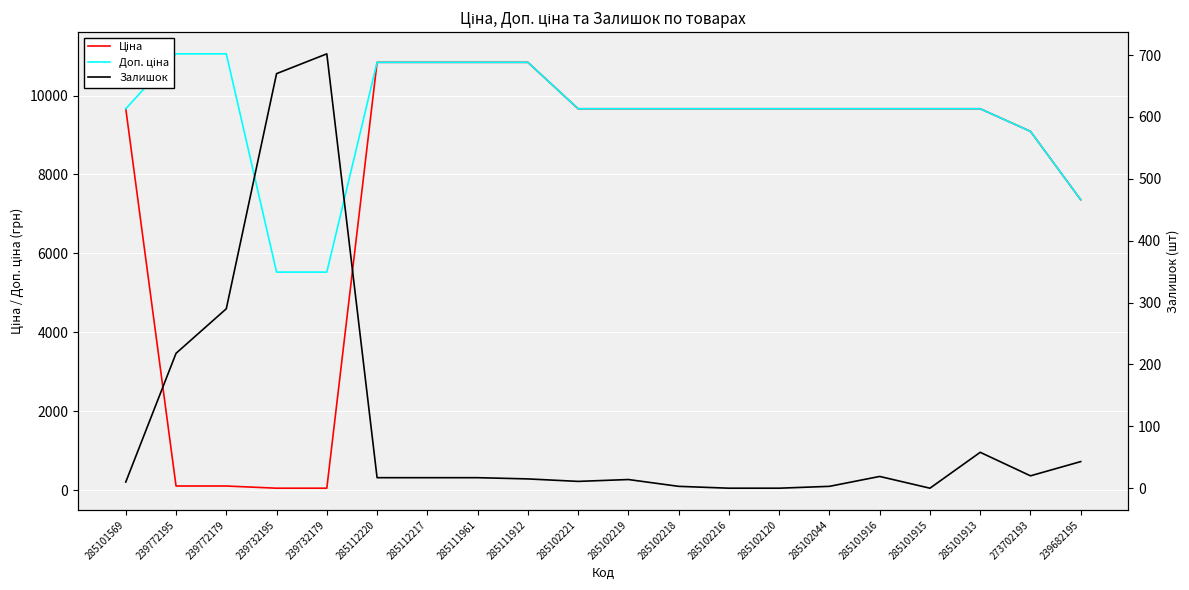

Is it true that Ціна equals 9664.7 at 285101916?

True